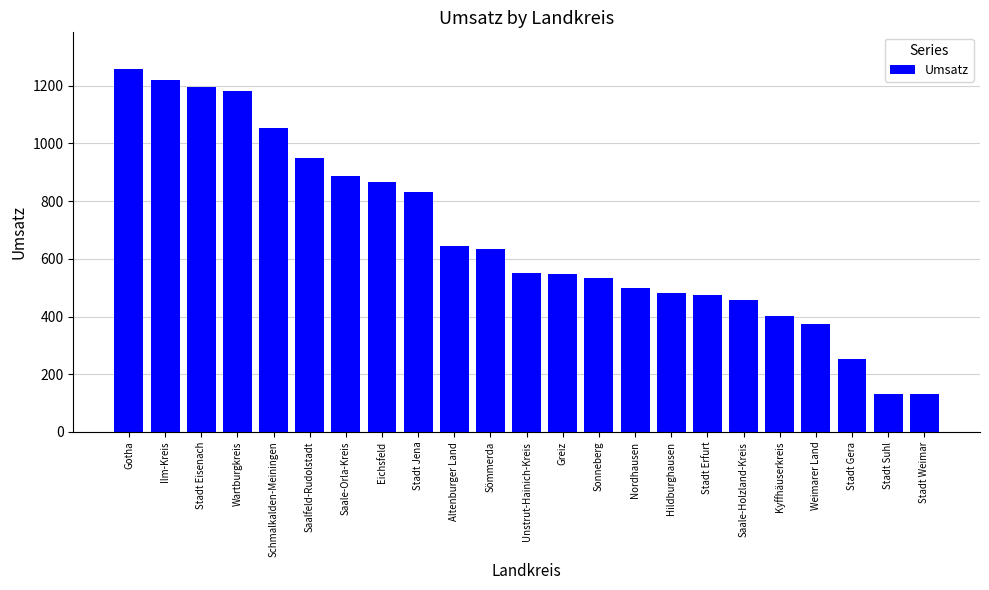

What position from the left is Sonneberg?

14